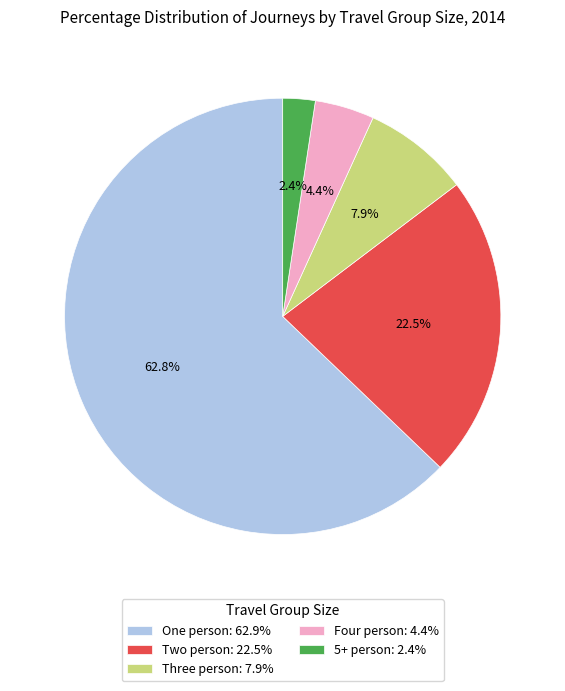

What percentage is the Three person slice, to the nearest percent?

8%